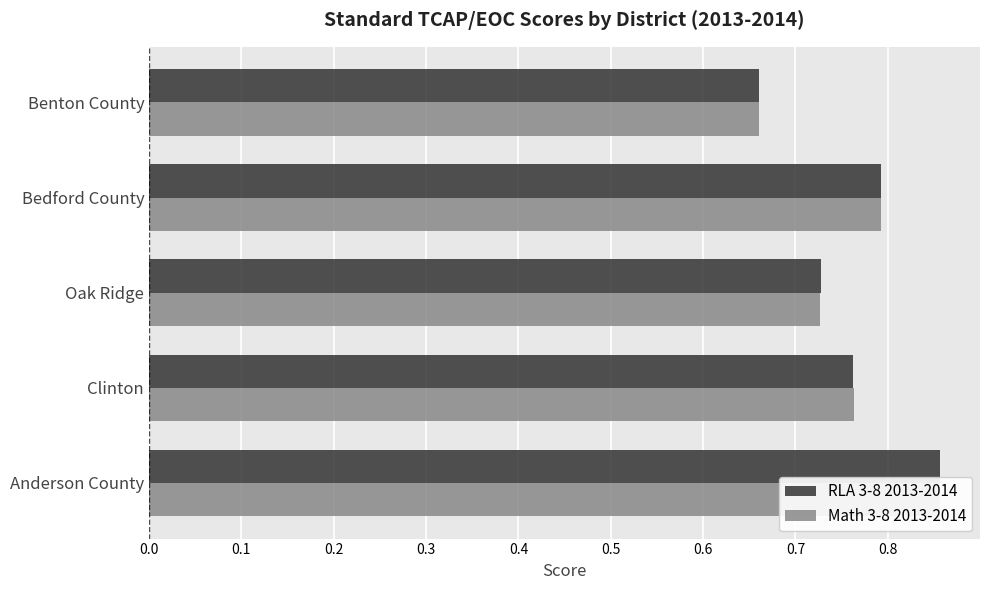

True or false: RLA 3-8 2013-2014 has a value of 1.3 at Oak Ridge.

False